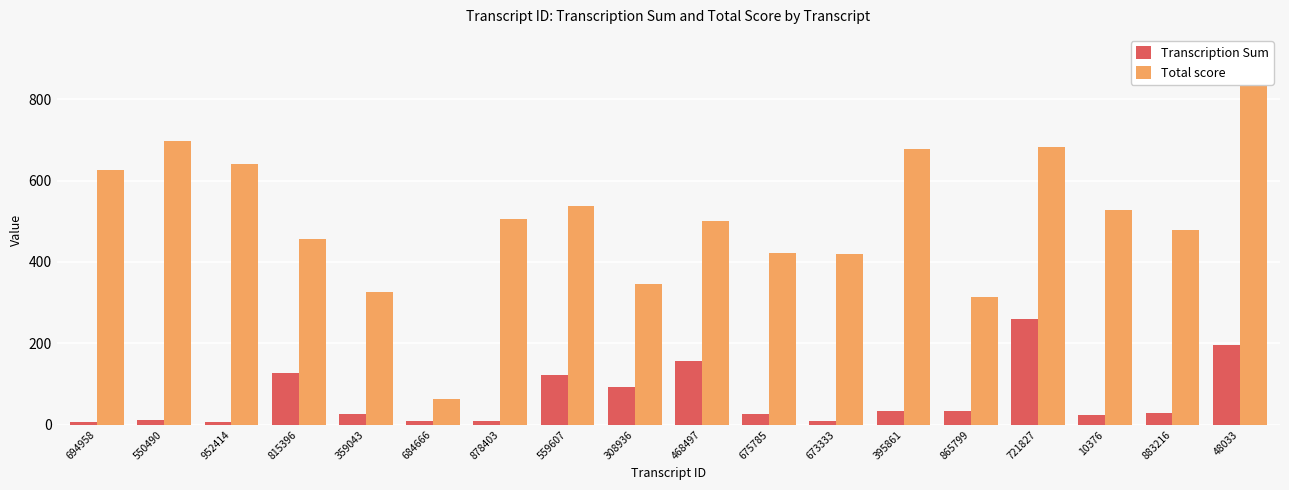

What is the label of the 17th bar from the right?

550490